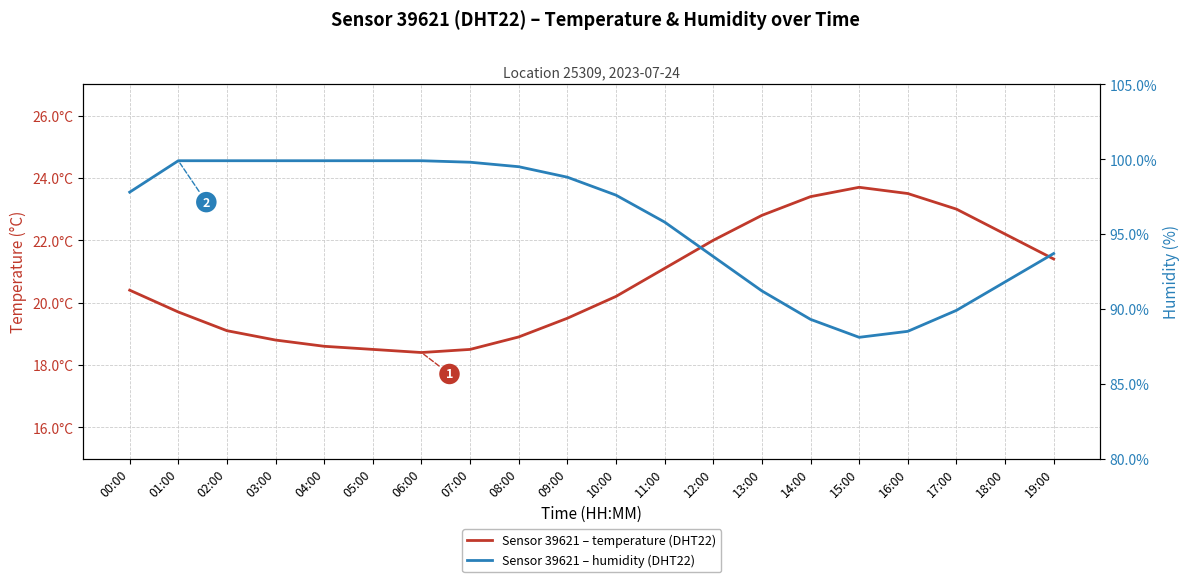

At 08:00, list the series in order from smallest to largest.

temperature, humidity